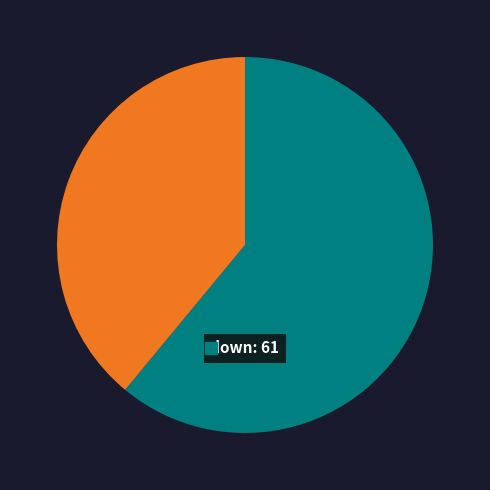

Is there a majority slice in this chart?

Yes